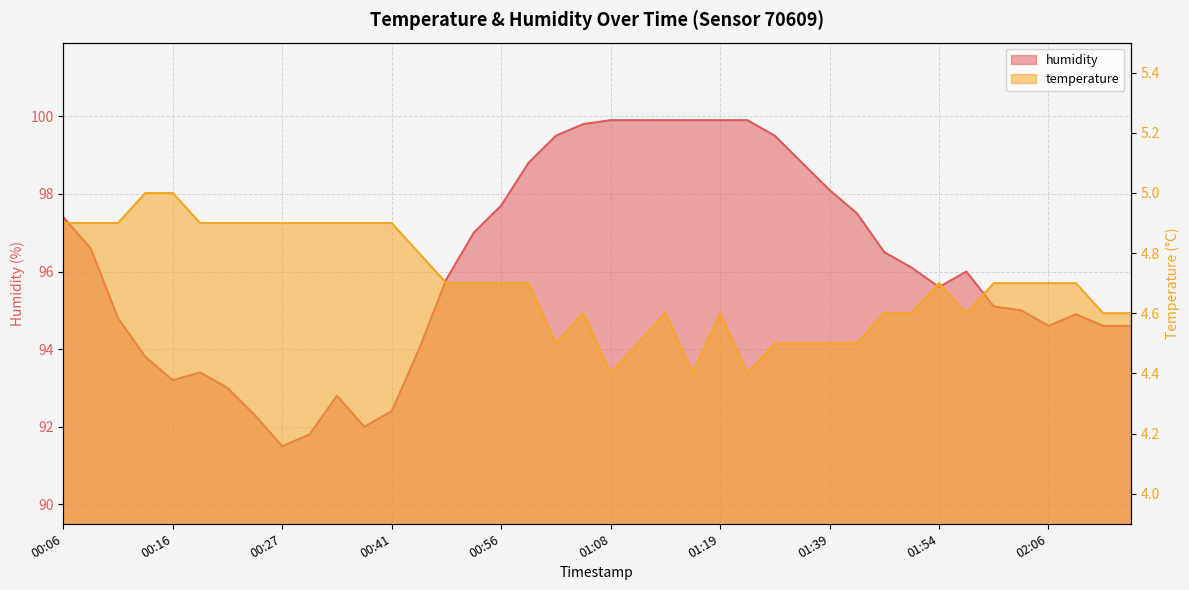

List the labels in order of humidity value, smallest first.

00:27, 00:29, 00:35, 00:24, 00:41, 00:32, 00:21, 00:16, 00:19, 00:13, 00:47, 02:06, 02:12, 02:15, 00:11, 02:10, 02:03, 02:00, 01:54, 00:50, 01:57, 01:51, 01:48, 00:08, 00:53, 00:06, 01:41, 00:56, 01:39, 00:59, 01:36, 01:01, 01:29, 01:04, 01:08, 01:10, 01:14, 01:17, 01:19, 01:25